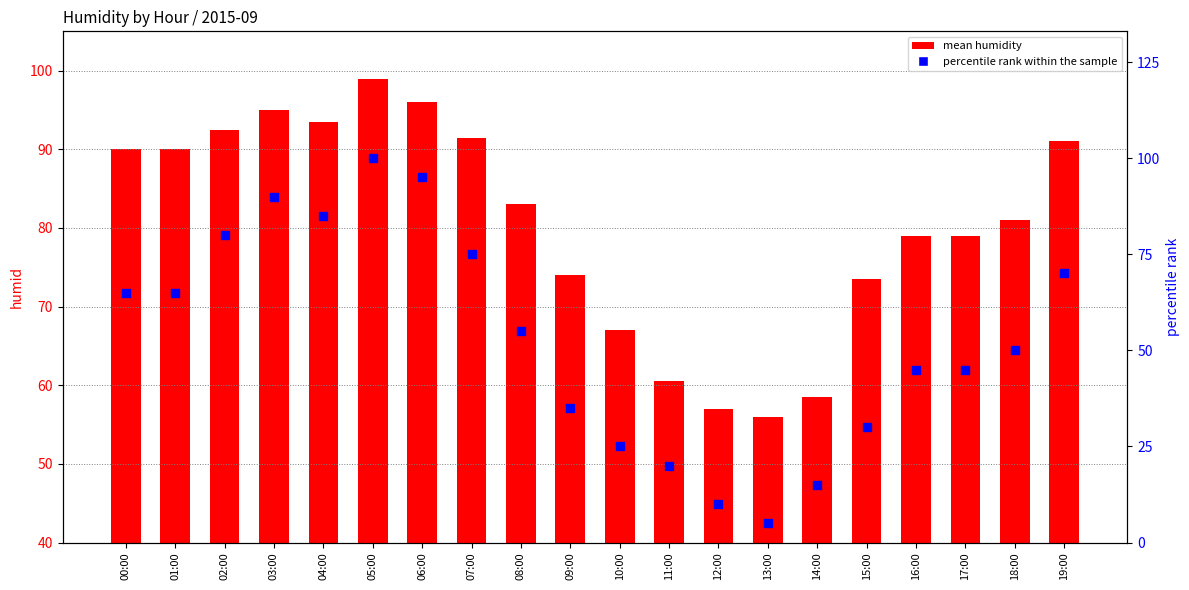

Which series reaches the maximum Y coordinate?

percentile rank within the sample